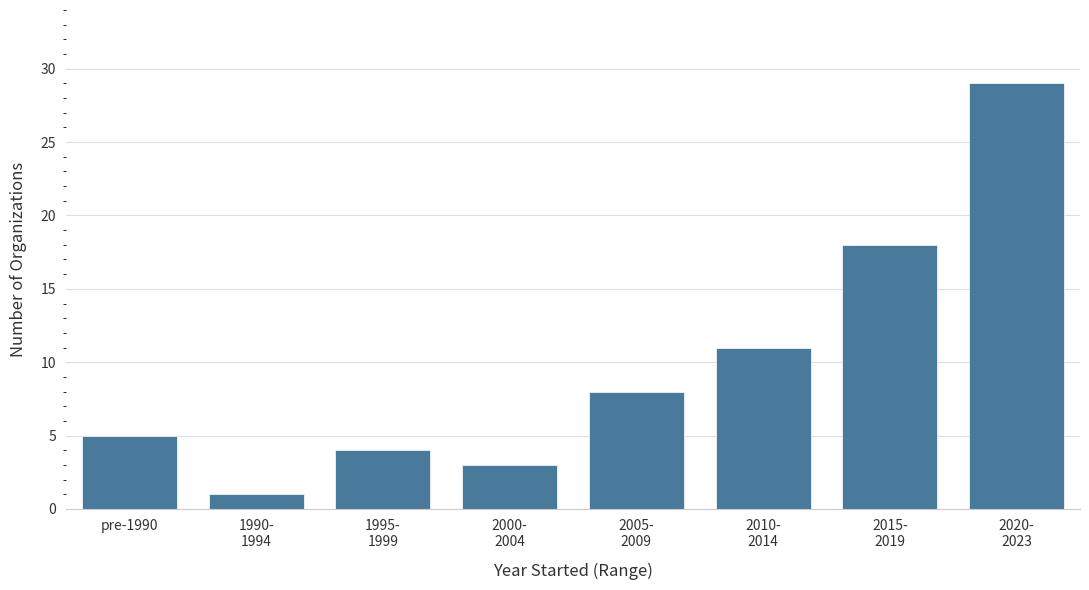

What position from the left is pre-1990?

1